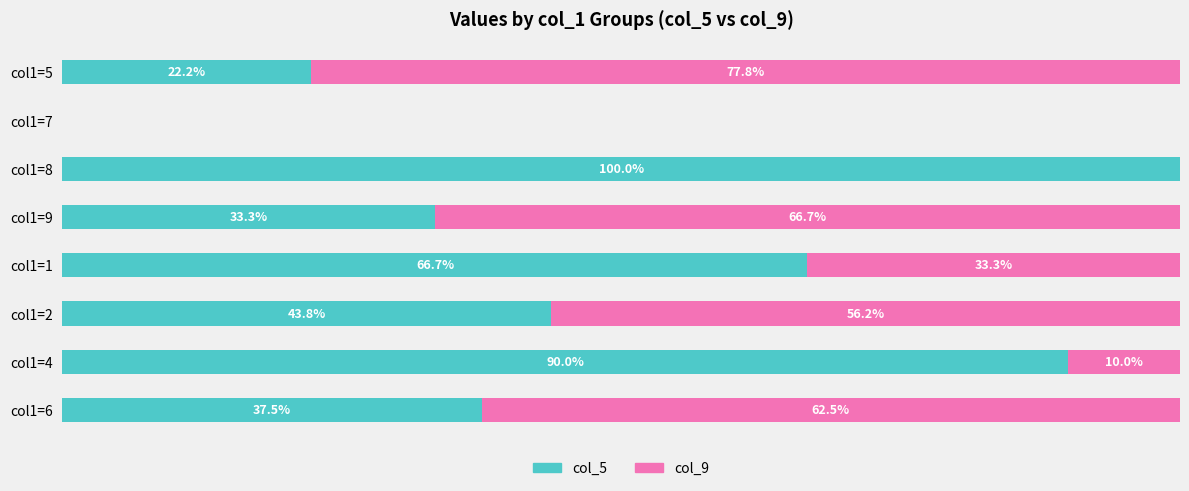

At which label is col_5 closest to 50?

col1=2